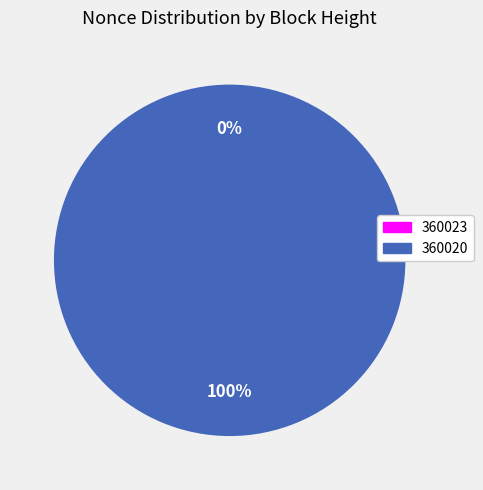

True or false: 360023 accounts for 6% of the total.

False